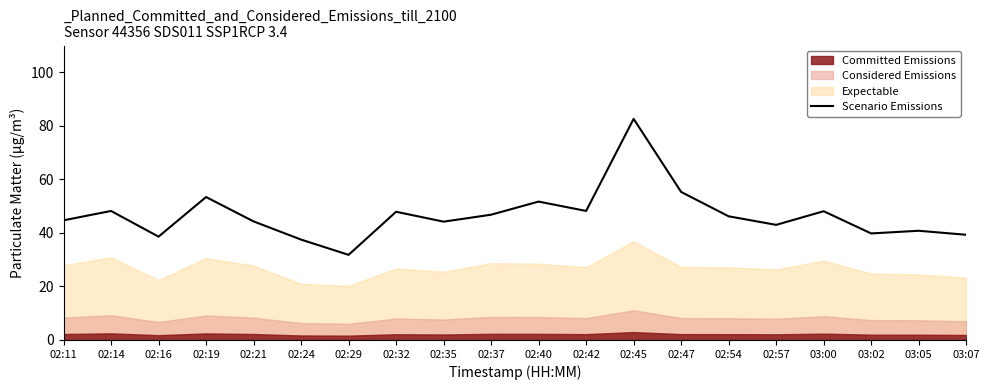

True or false: there are more than 1 points higher than both neighbors.

True